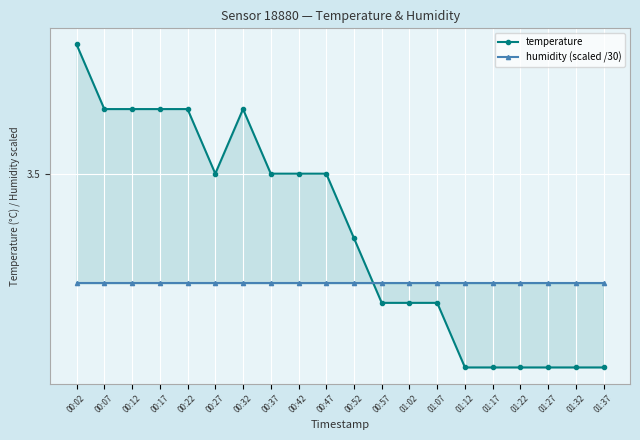

At which label does humidity (scaled /30) reach its peak?

00:02